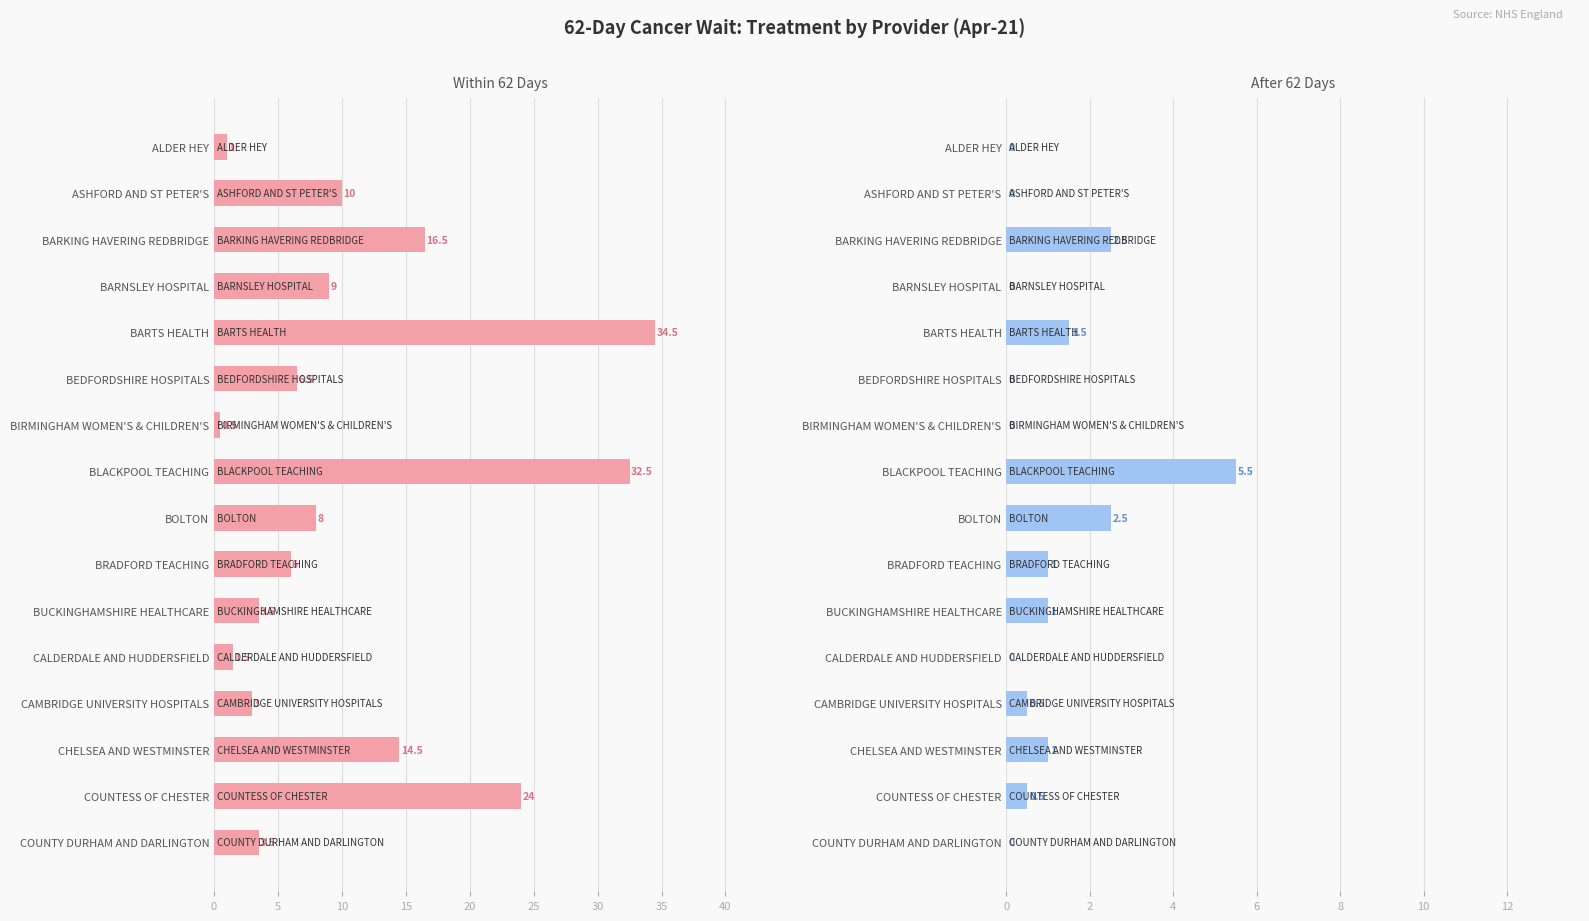

At which category is the sum across all series the highest?

35